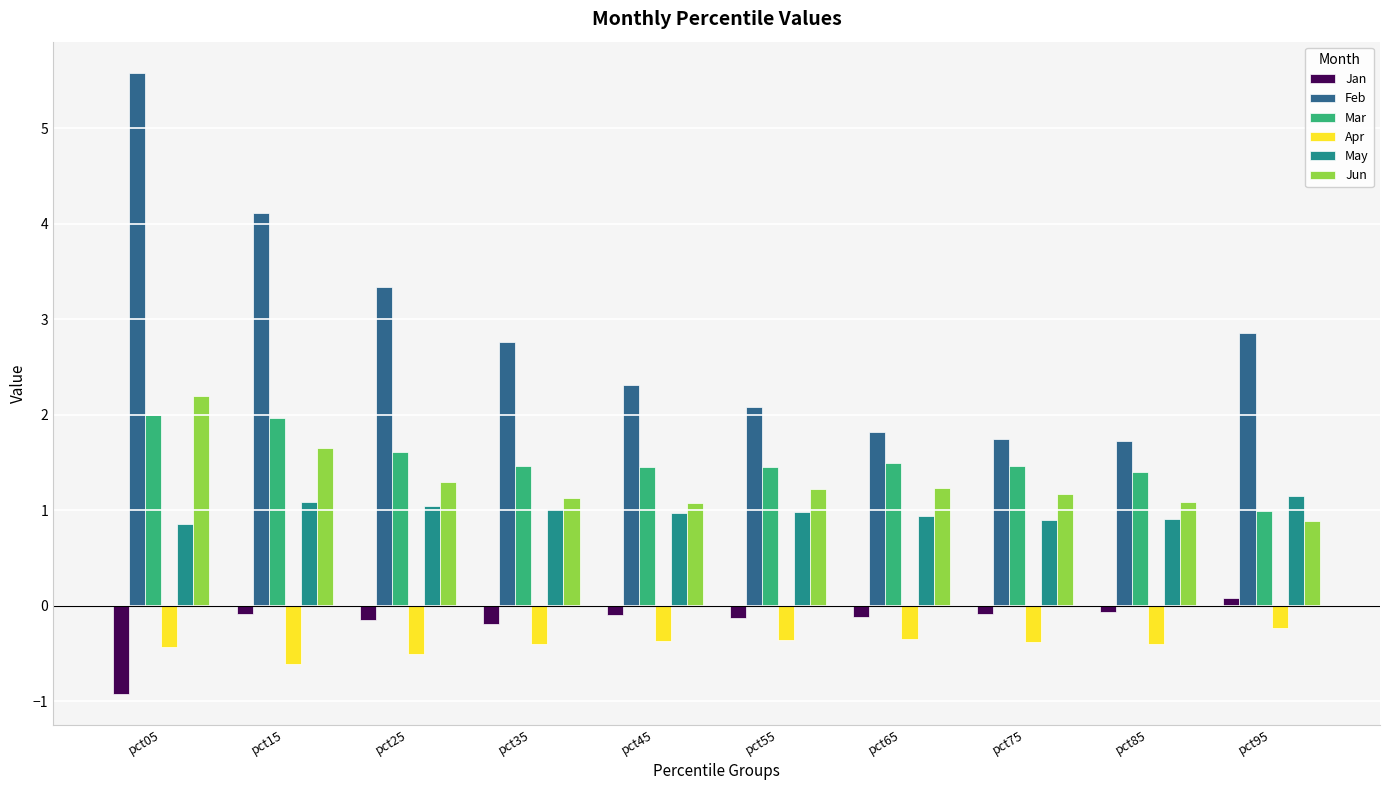

What is the difference between the second highest and minimum values in the May series?

0.2